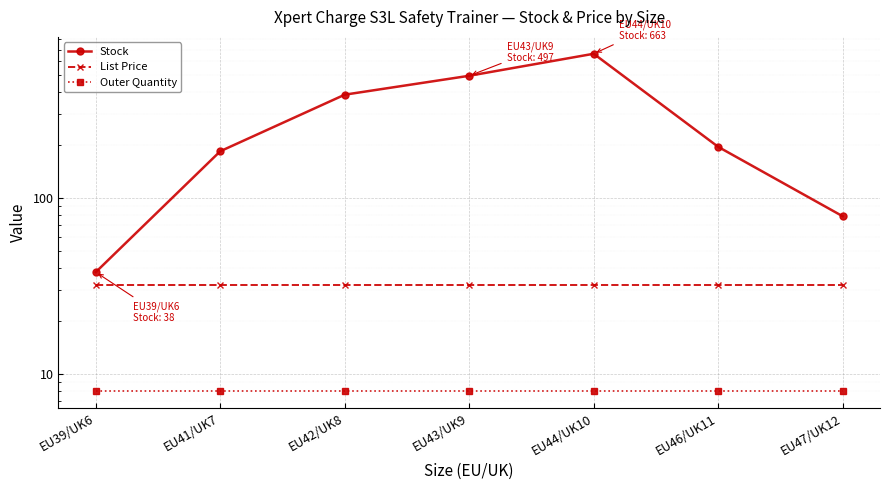

True or false: List Price and Outer Quantity intersect in this chart.

False